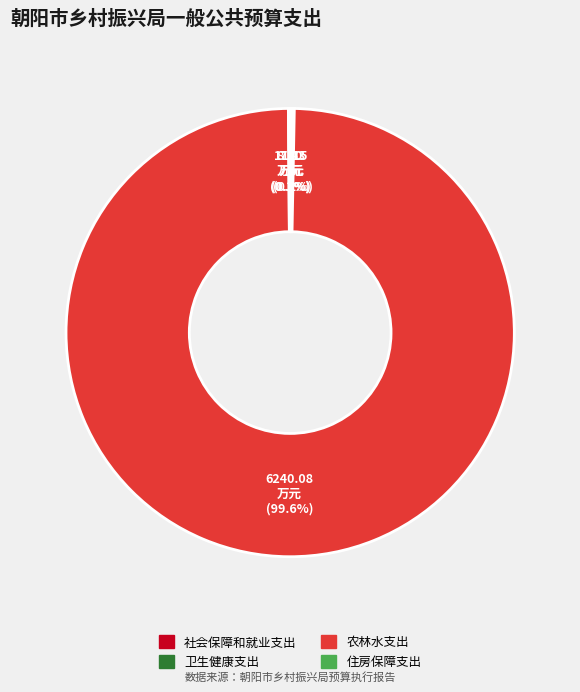

Does any single category account for the majority?

Yes